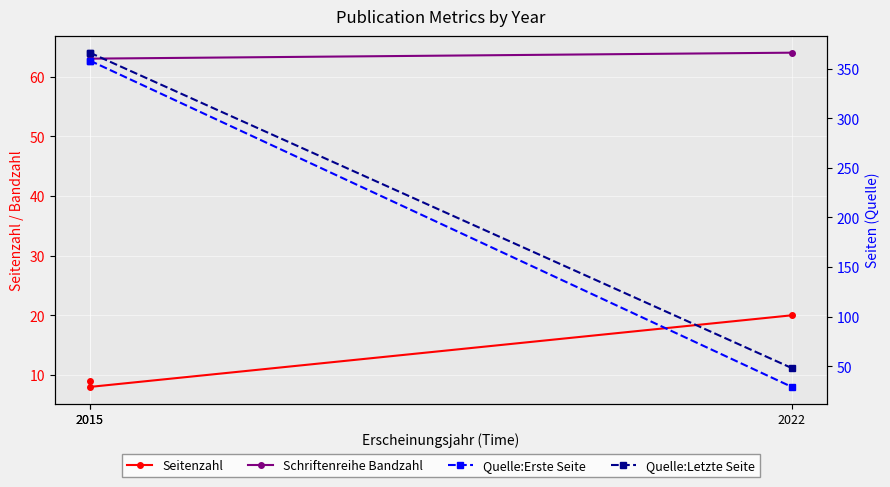

At how many categories does at least one series exceed 180?

2